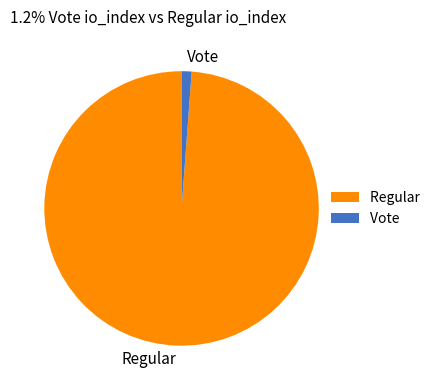

Does Vote represent more than half of the total?

No